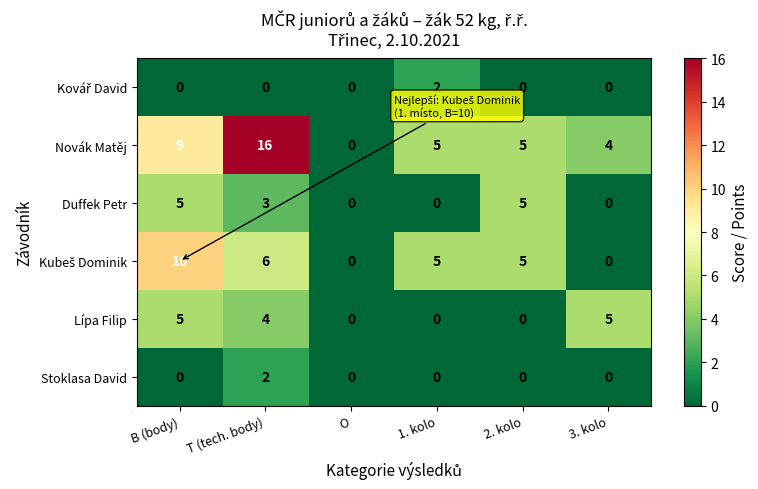

The value of Novák Matěj at 3. kolo is 4. True or false?

True